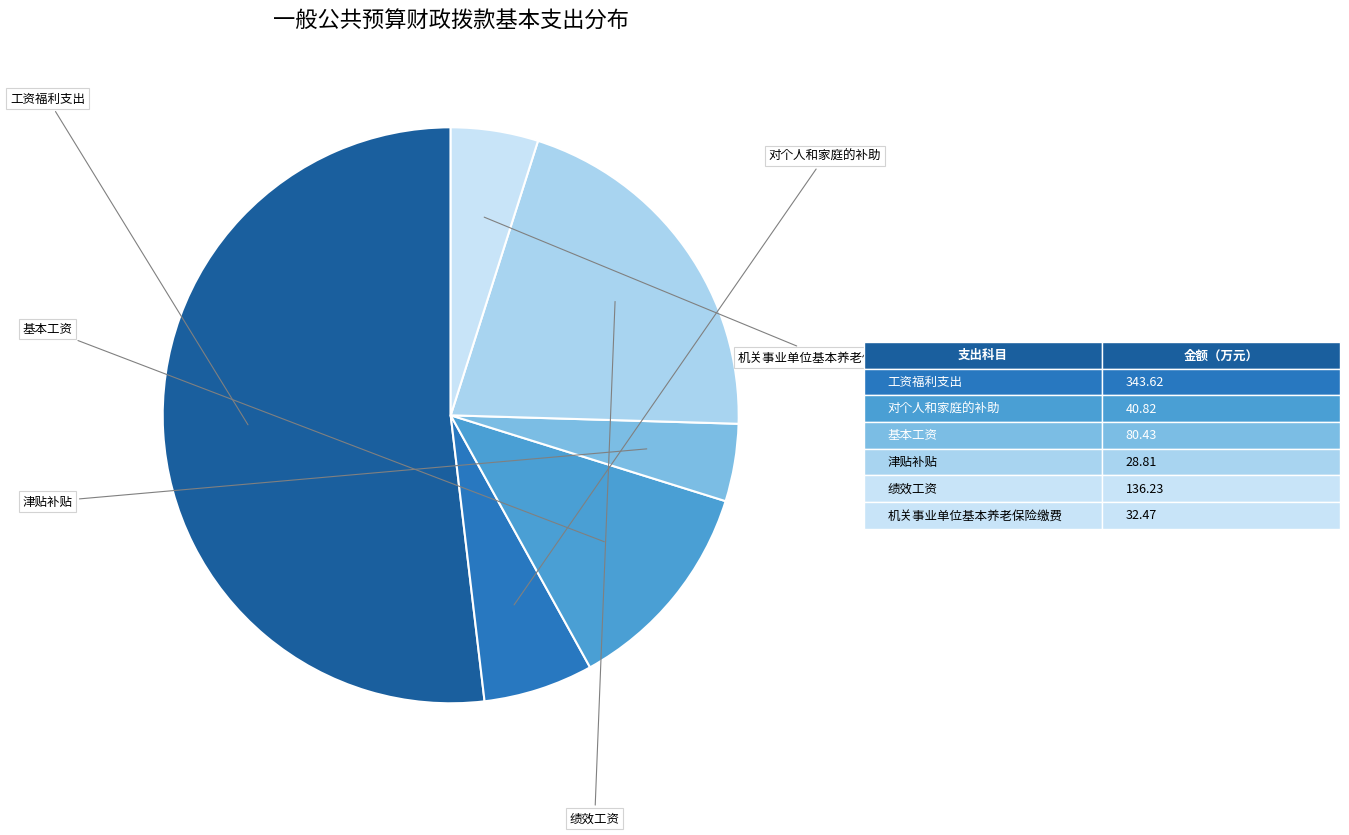

Rank the categories by value from highest to lowest.

工资福利支出, 绩效工资, 基本工资, 对个人和家庭的补助, 机关事业单位基本养老保险缴费, 津贴补贴